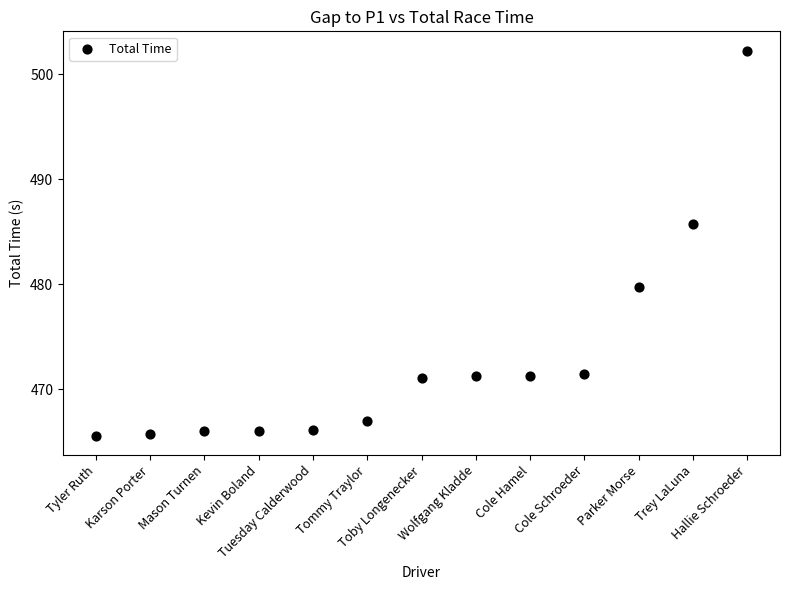

What Y value in the scatter plot is closest to 483?

485.7